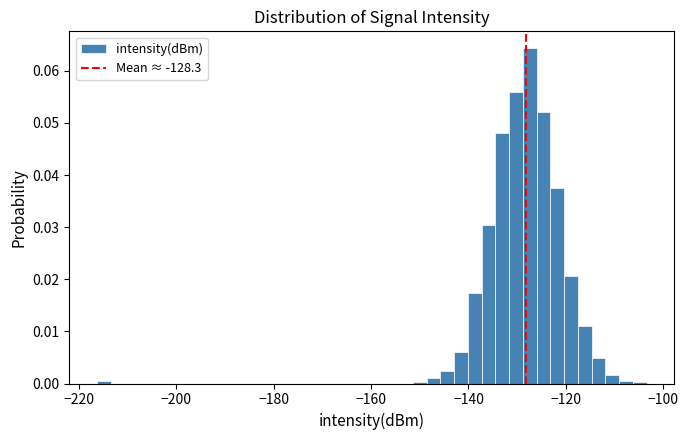

Around what value on the x-axis is the tallest bar? Give the approximate position of its centre, as read against the axis.

-128